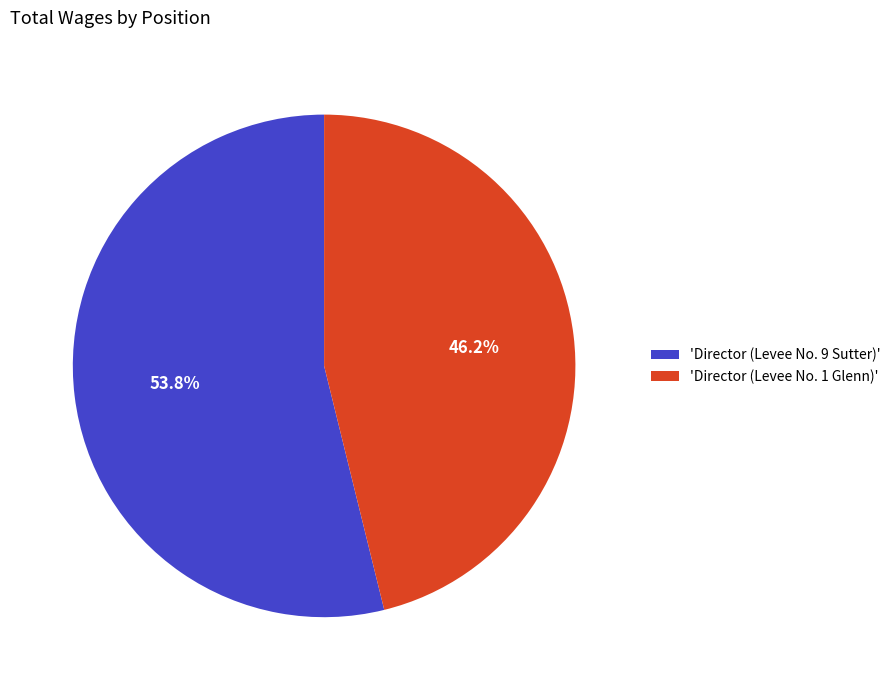

Rank the categories by value from highest to lowest.

'Director (Levee No. 9 Sutter)', 'Director (Levee No. 1 Glenn)'